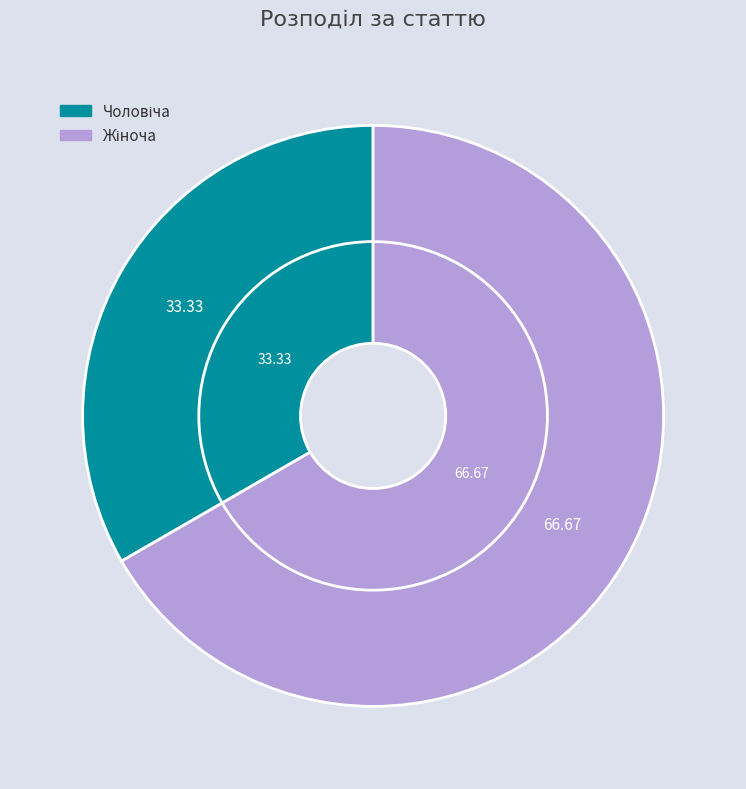

To the nearest percent, what is the difference between the largest and smallest slice percentages?

33%